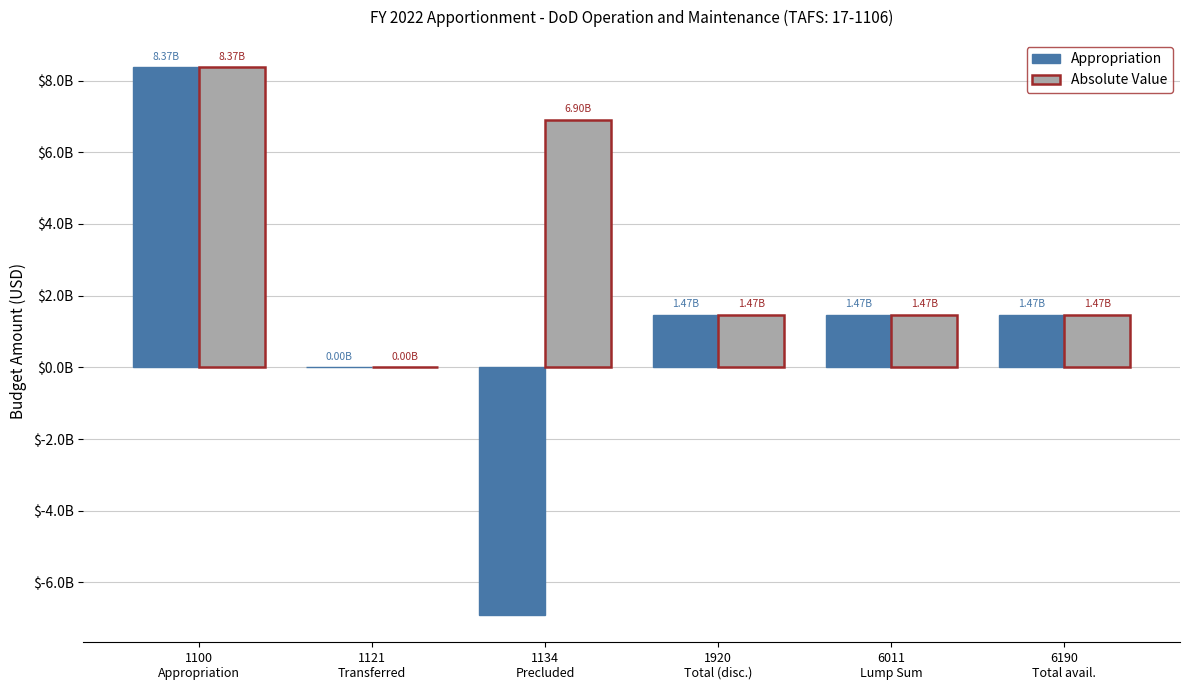

The Absolute Value series shows 1978823392 at 6190
Total avail.. True or false?

False